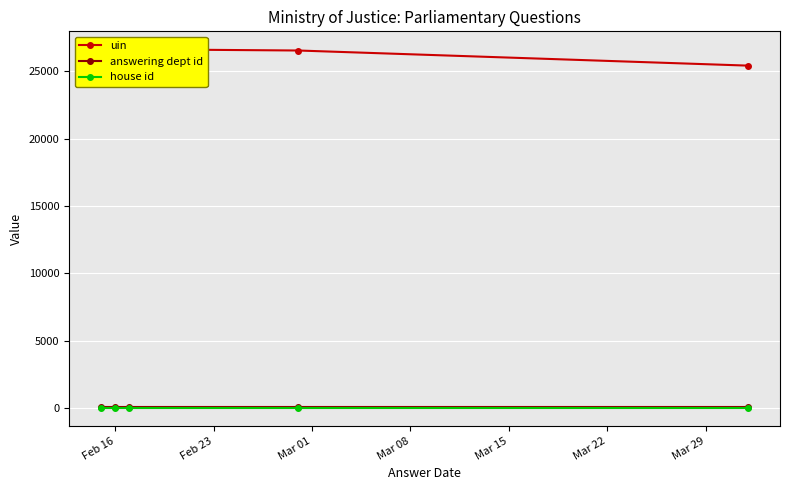

What is the sum of all house id values?

5